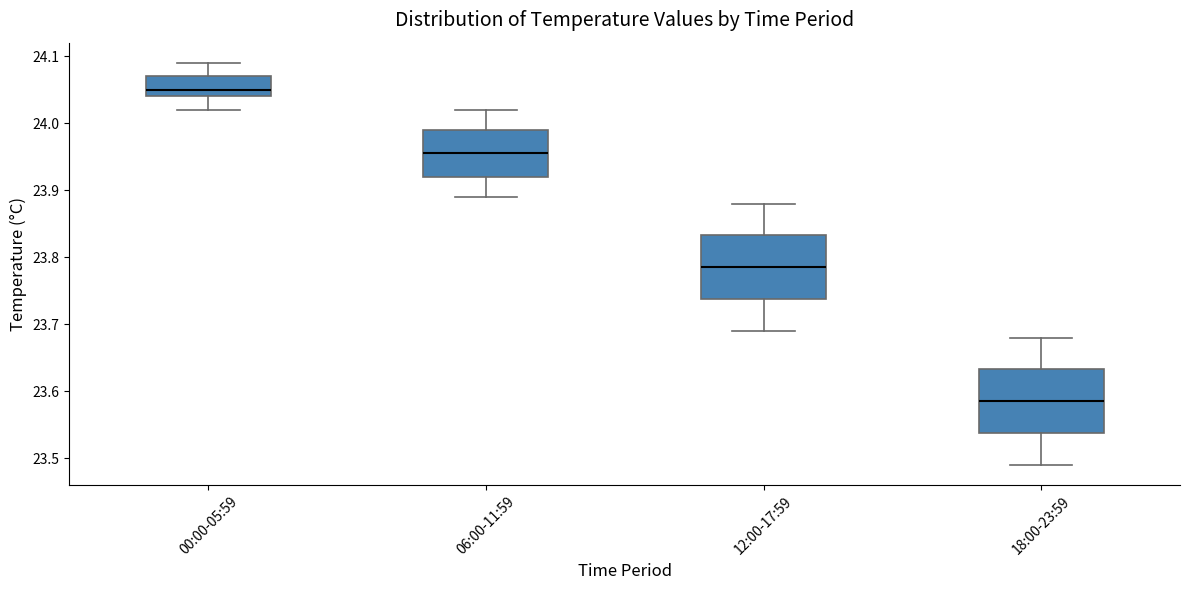

Which box has the lowest median line?

18:00-23:59